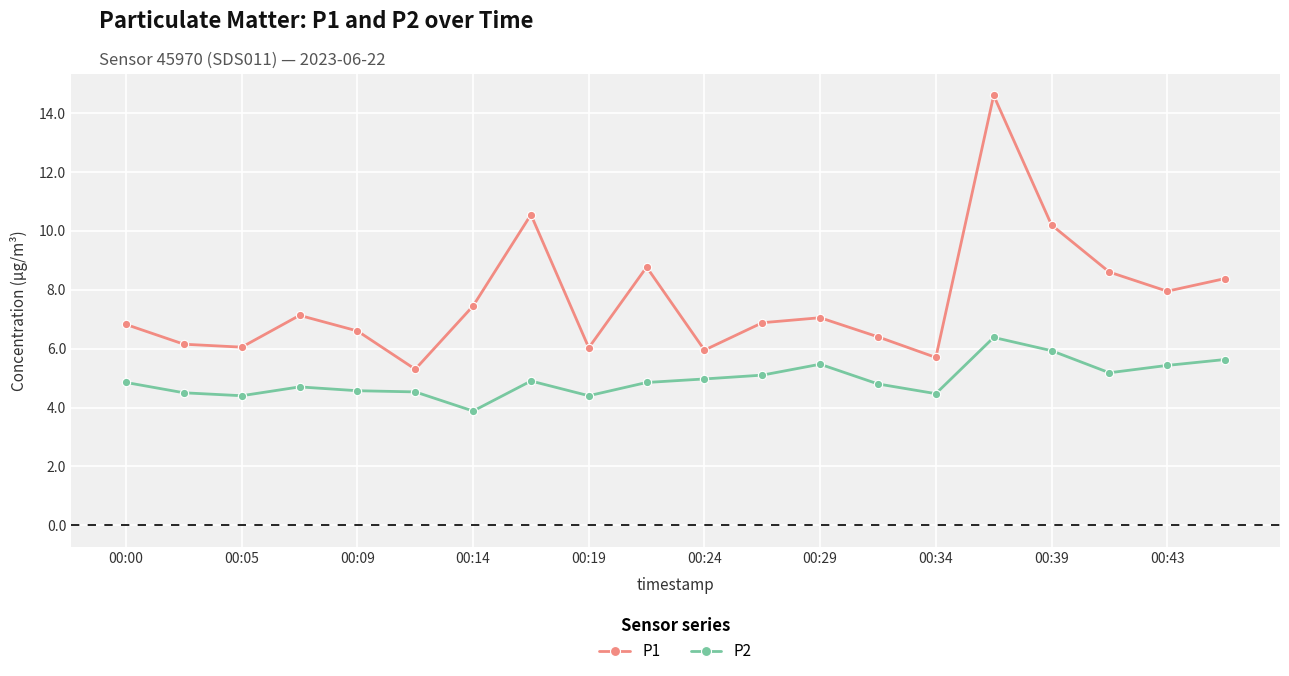

What is the difference between the maximum and minimum values in the P1 series?

9.3